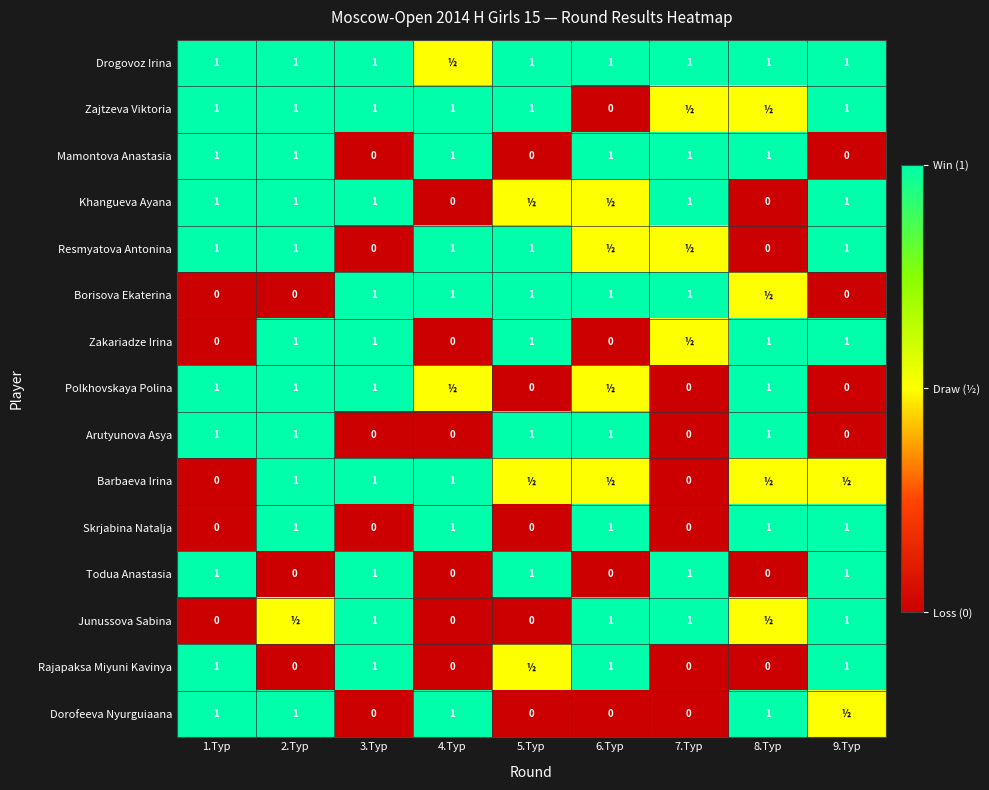

What is the sum of the Polkhovskaya Polina values at 1.Tур and 8.Tур?

2.0